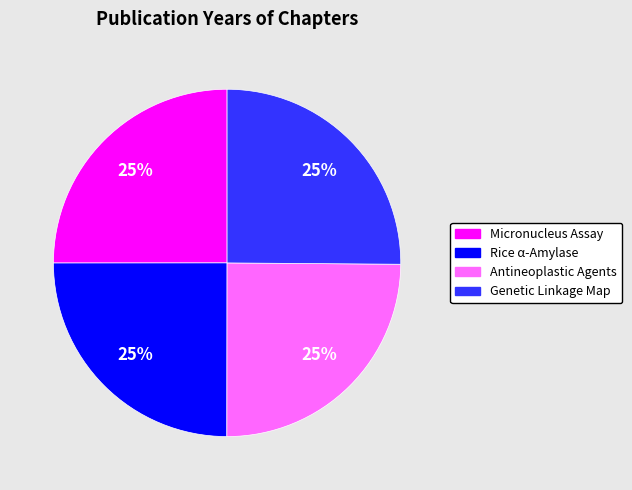

What is the ratio of the value at Rice α-Amylase to the value at Antineoplastic Agents?

1.0